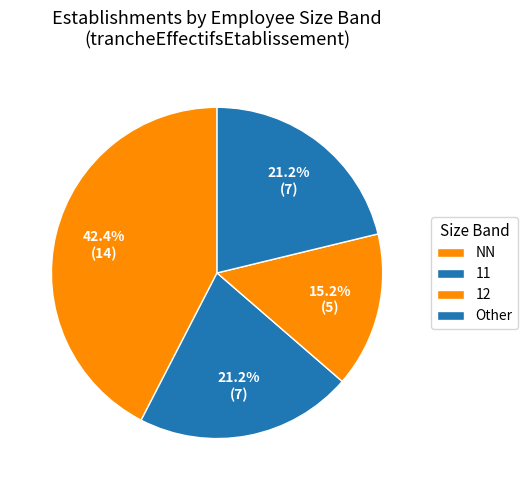

Count the number of slices in the pie.

4